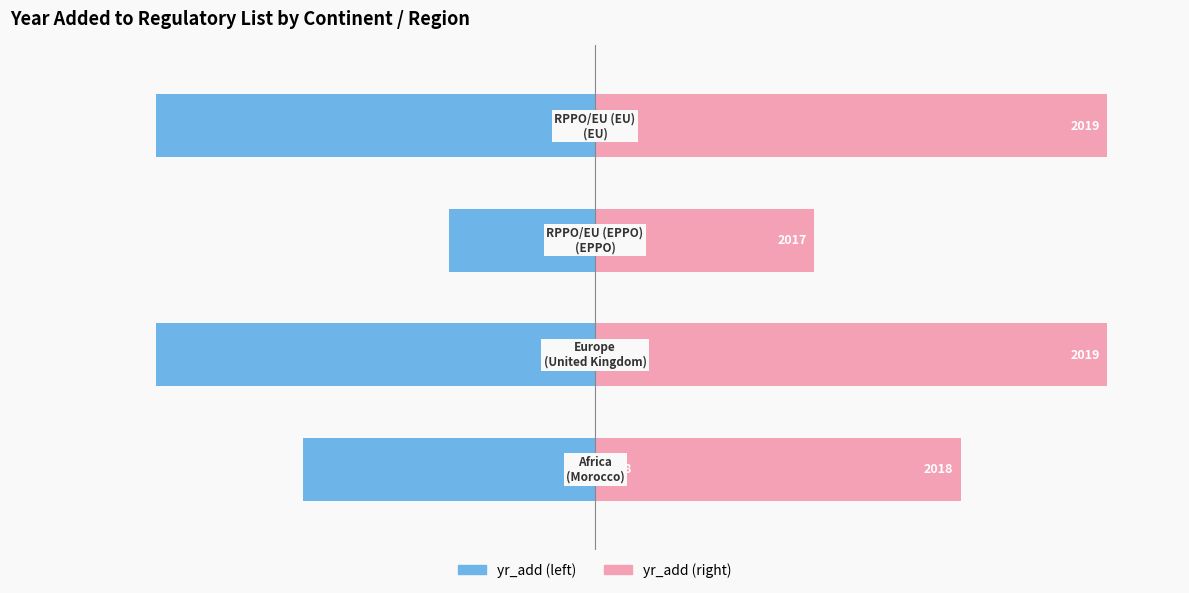

What is the sum of all yr_add (left) values?

-9.0